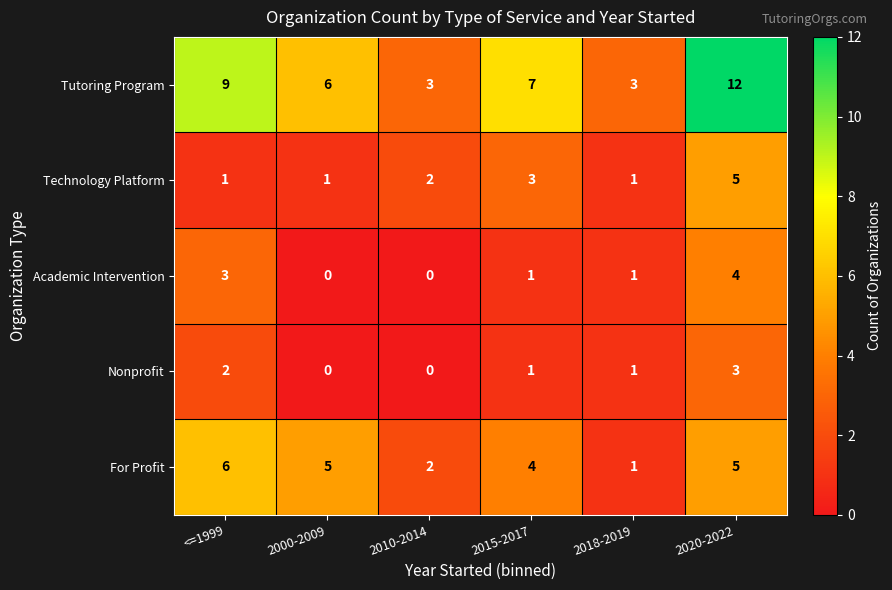

What is the spread (max minus min) of values at 2020-2022?

9